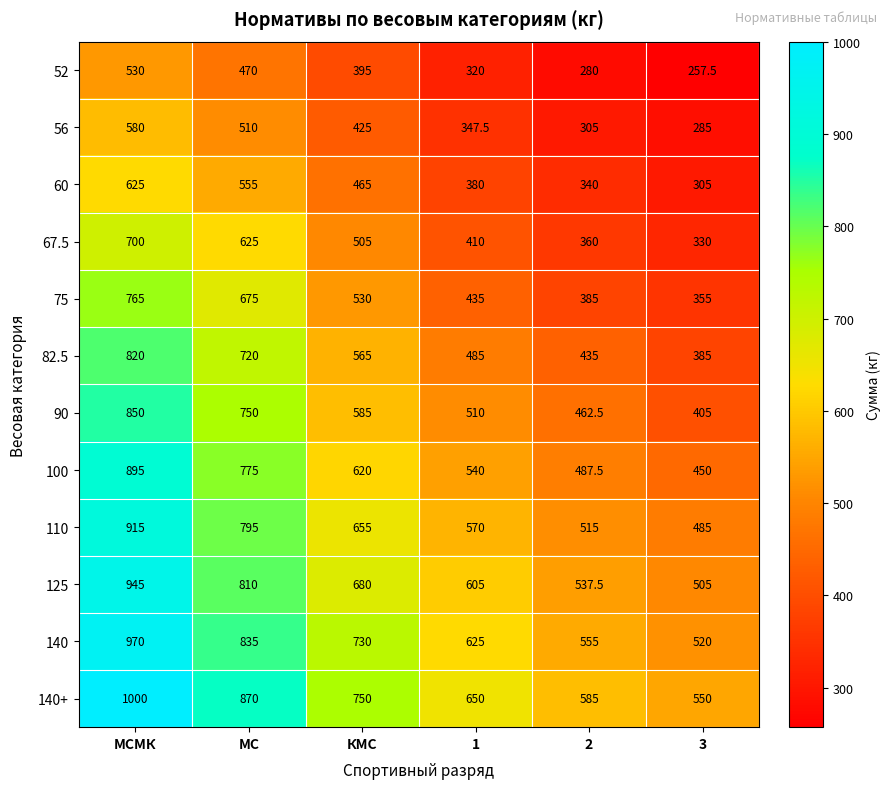

Which series has the largest total across all categories?

140+